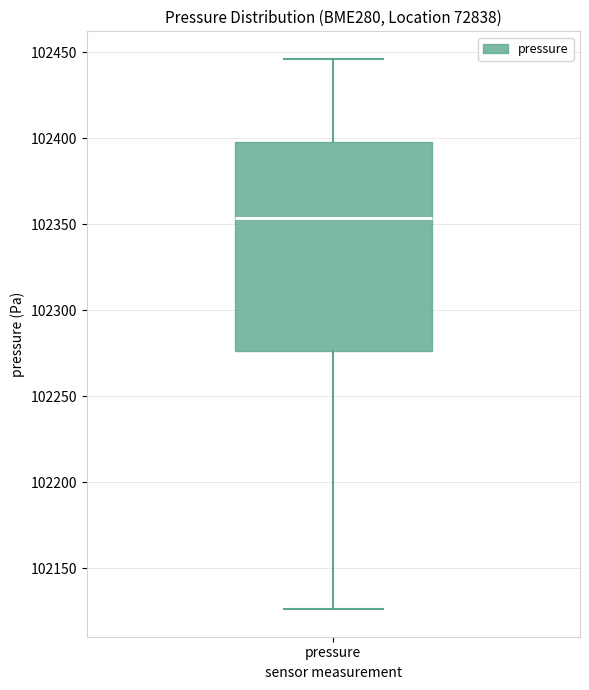

Read this box plot against the y-axis: the position of the median line, the range covered by the box, and the ends of both whiskers. The values are not printed on the chart, so give them approximately, as read against the axis.

median 102355, box 102275 to 102400, whiskers 102125 to 102445